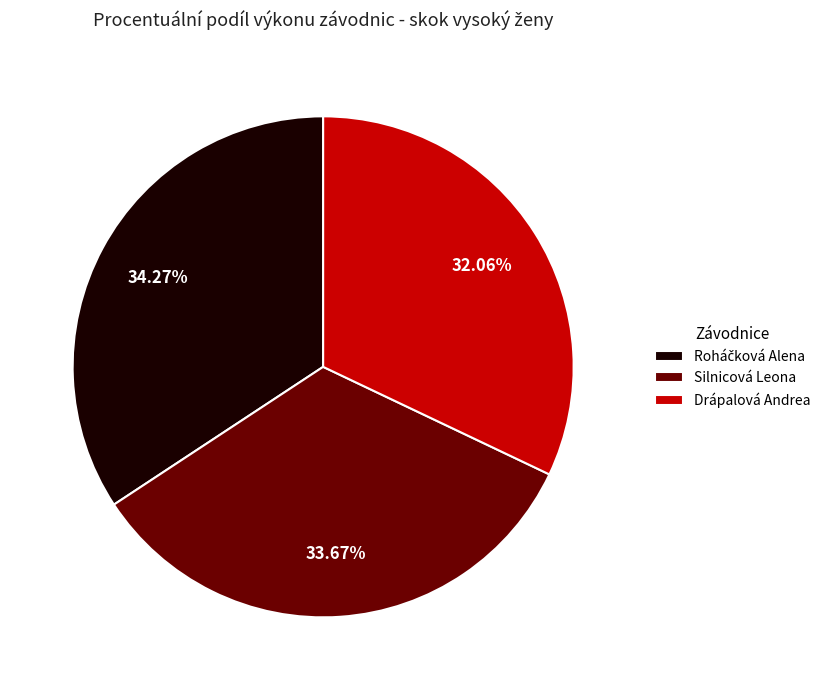

To the nearest percent, what percentage of the pie is Drápalová Andrea?

32%